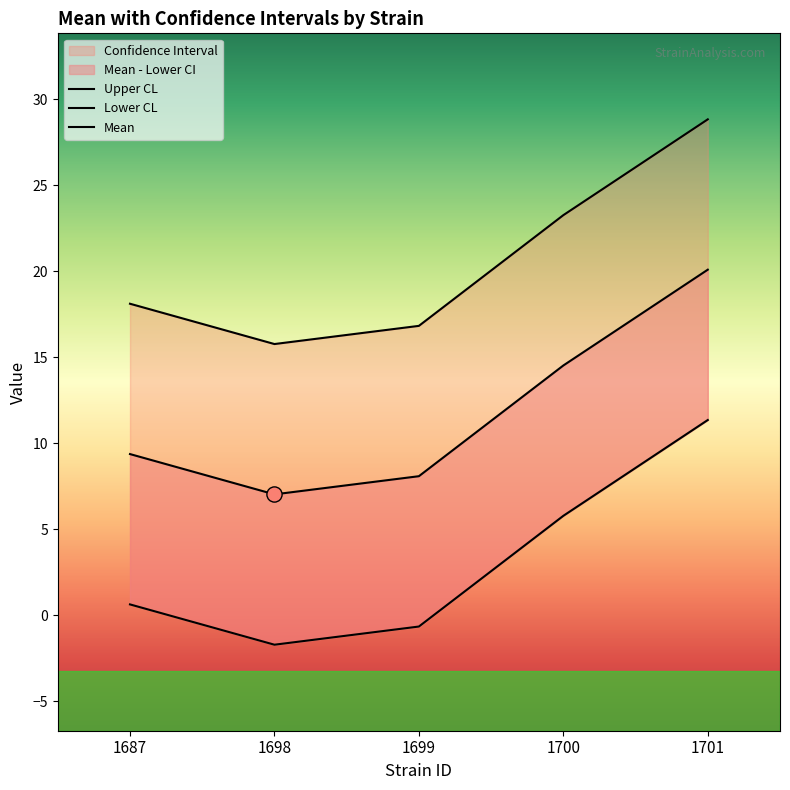

What is the total value across all series at 1698?

21.1